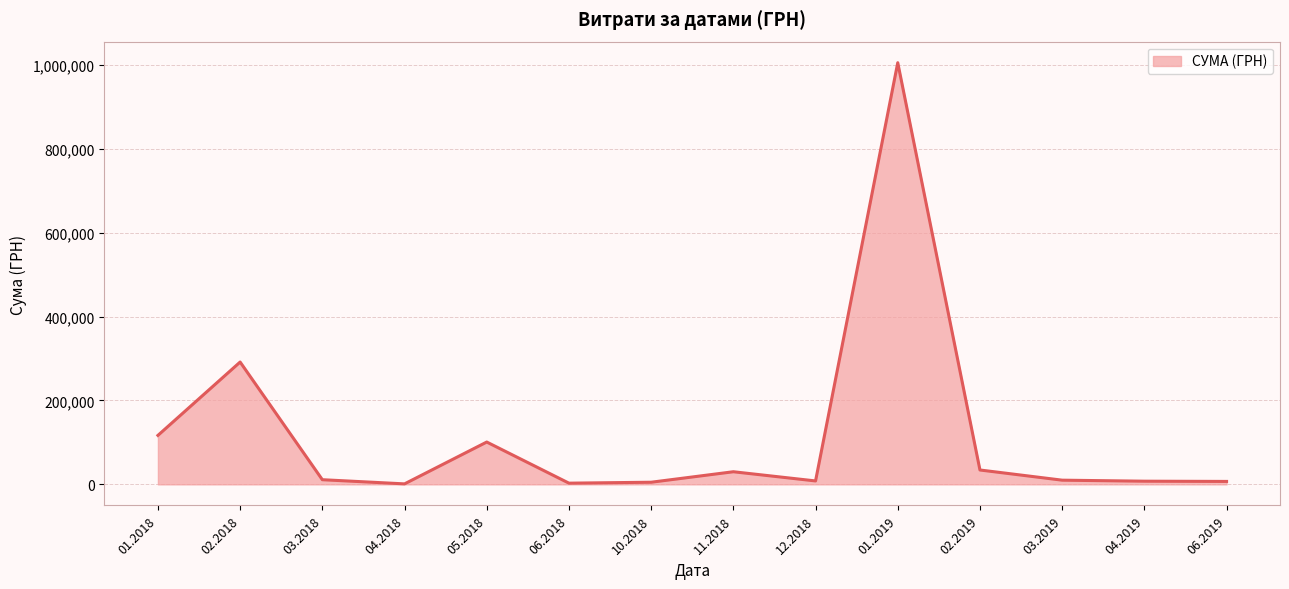

Does the chart display data point markers on the line(s)?

No